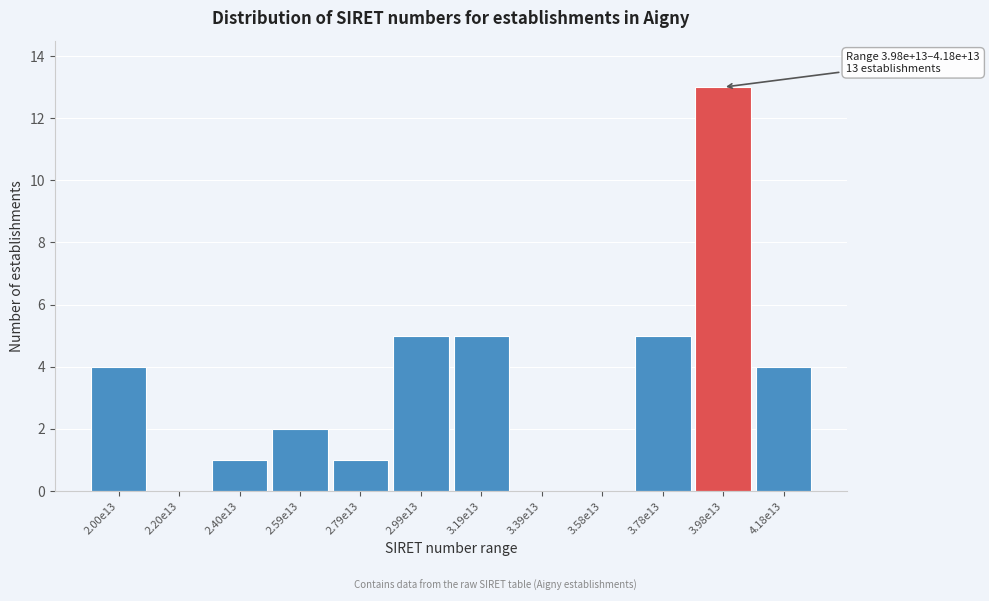

Reading right to left, list all the values displayed in this chart.

4.18e13=4	3.98e13=13	3.78e13=5	3.58e13=0	3.39e13=0	3.19e13=5	2.99e13=5	2.79e13=1	2.59e13=2	2.40e13=1	2.20e13=0	2.00e13=4